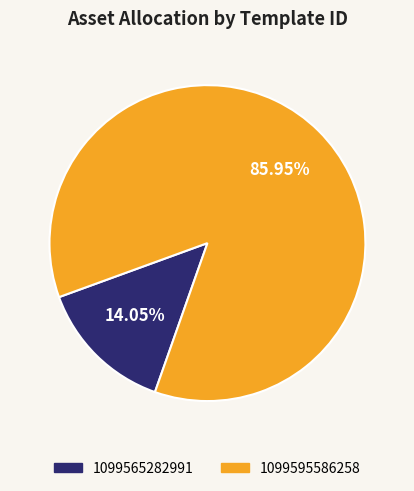

How many slices are in this pie chart?

2